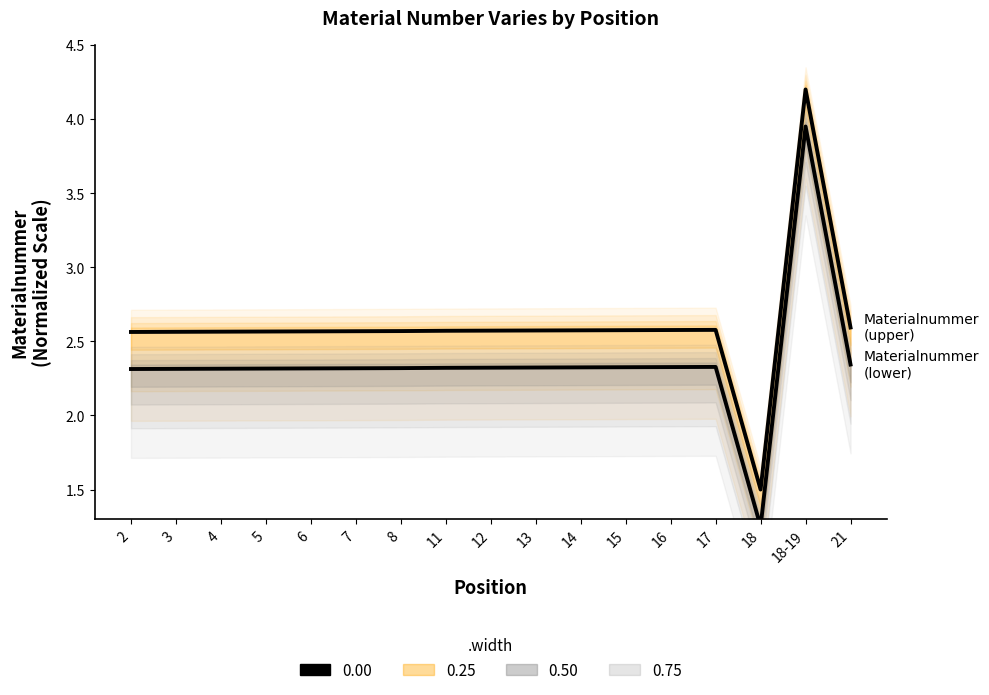

Which series has the largest range (max minus min)?

Materialnummer (upper)